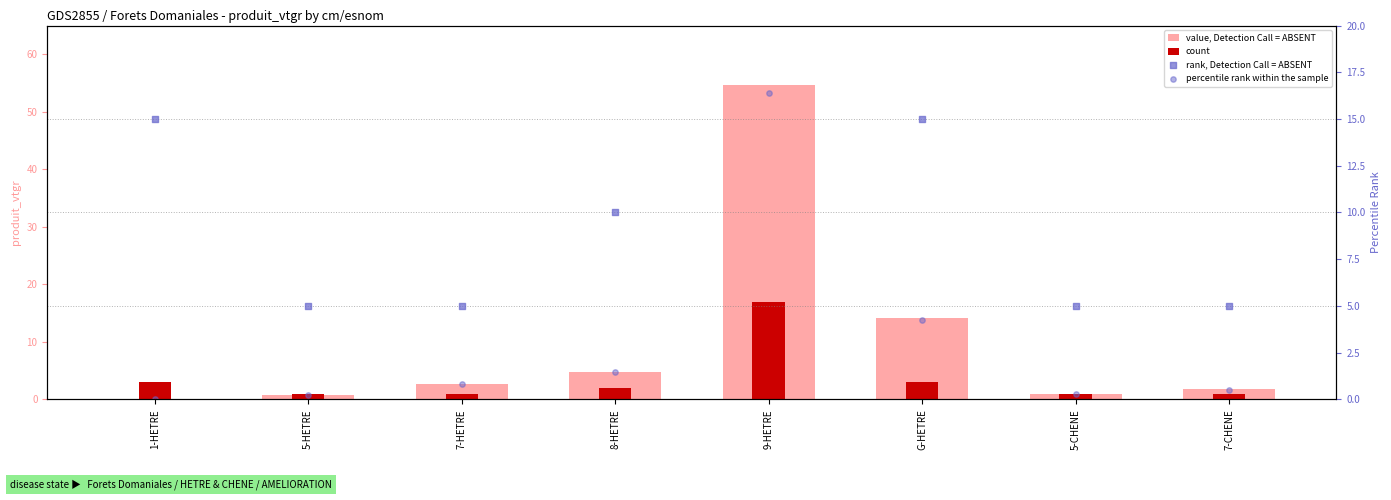

At which category is the sum across all series the highest?

9-HETRE